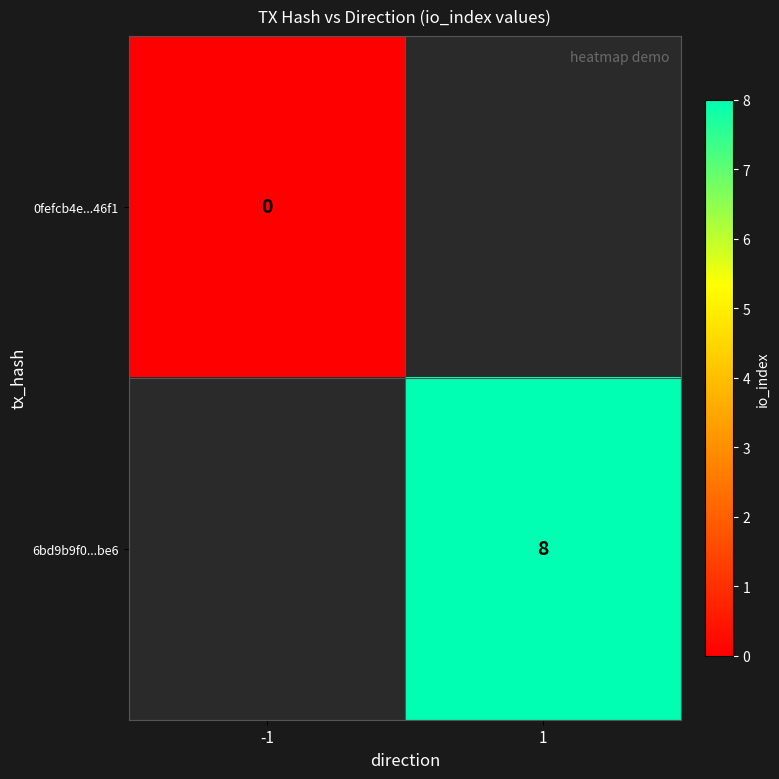

The value of 6bd9b9f0...be6 at 1 is 4. True or false?

False